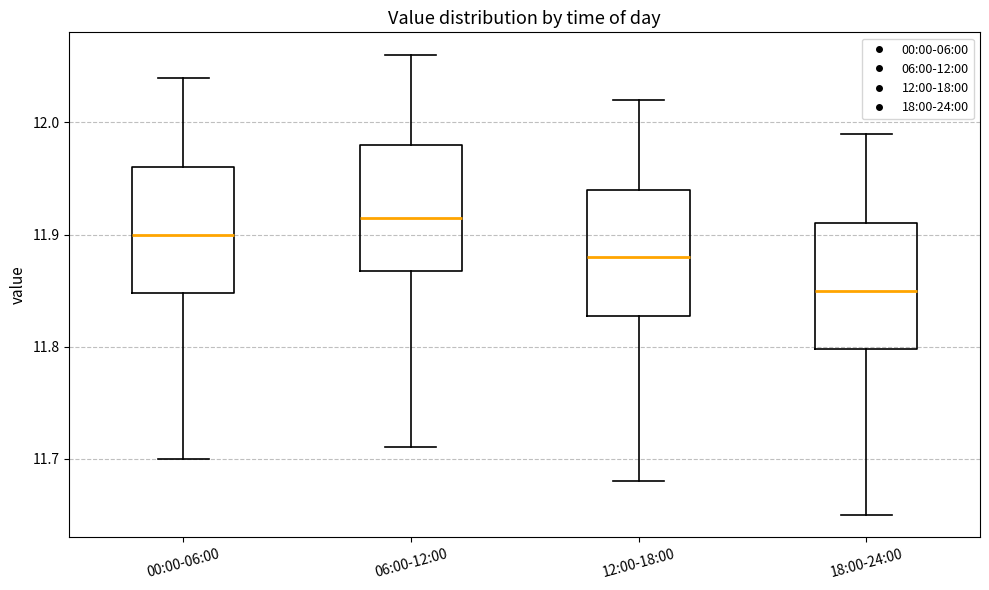

Where is the upper edge of the box for 12:00-18:00 on the y-axis? The values are not printed on the chart, so give them approximately, as read against the axis.

11.94